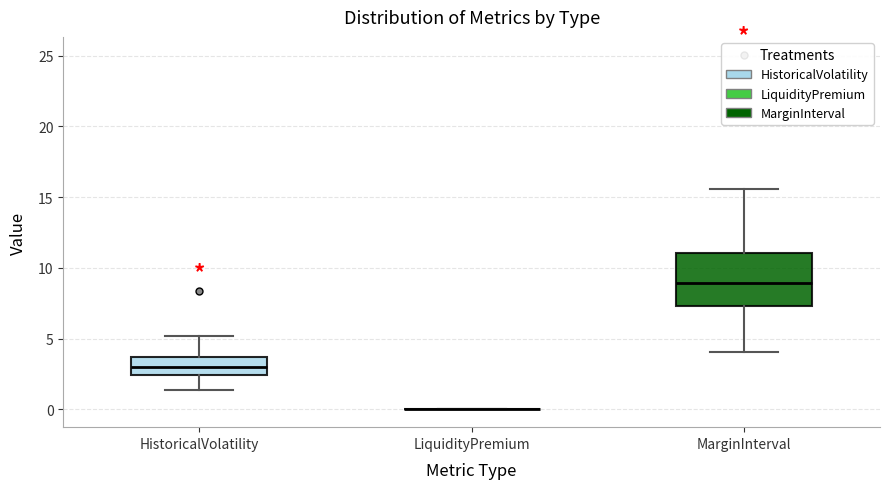

Reading left to right, transcribe this box plot: for each box, give where its median line is, the range the box spans, and where its two whiskers end, as read against the y-axis. The values are not printed on the chart, so give them approximately, as read against the axis.

HistoricalVolatility: median 3.0, box 2.5 to 3.5, whiskers 1.5 to 5.0
LiquidityPremium: box collapsed to a line at 0.0, whiskers 0.0 to 0.0
MarginInterval: median 9.0, box 7.5 to 11.0, whiskers 4.0 to 15.5